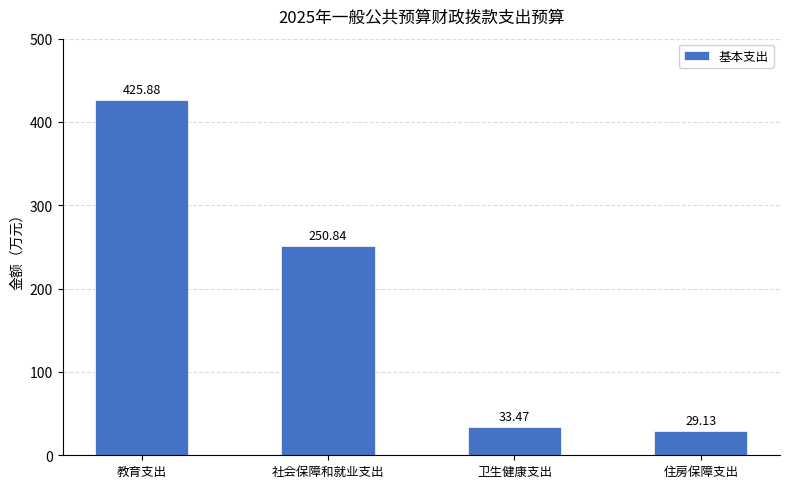

Which has a higher value, 教育支出 or 卫生健康支出?

教育支出